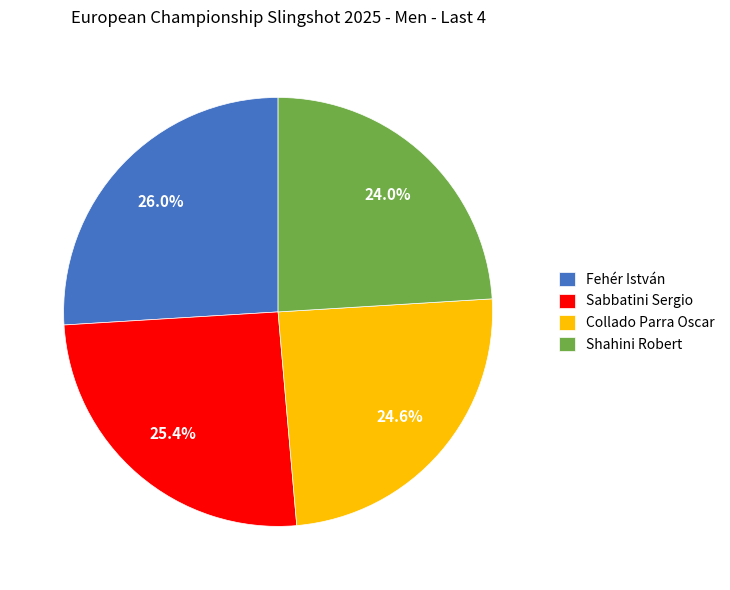

Which category has the smallest portion of the pie?

Shahini Robert